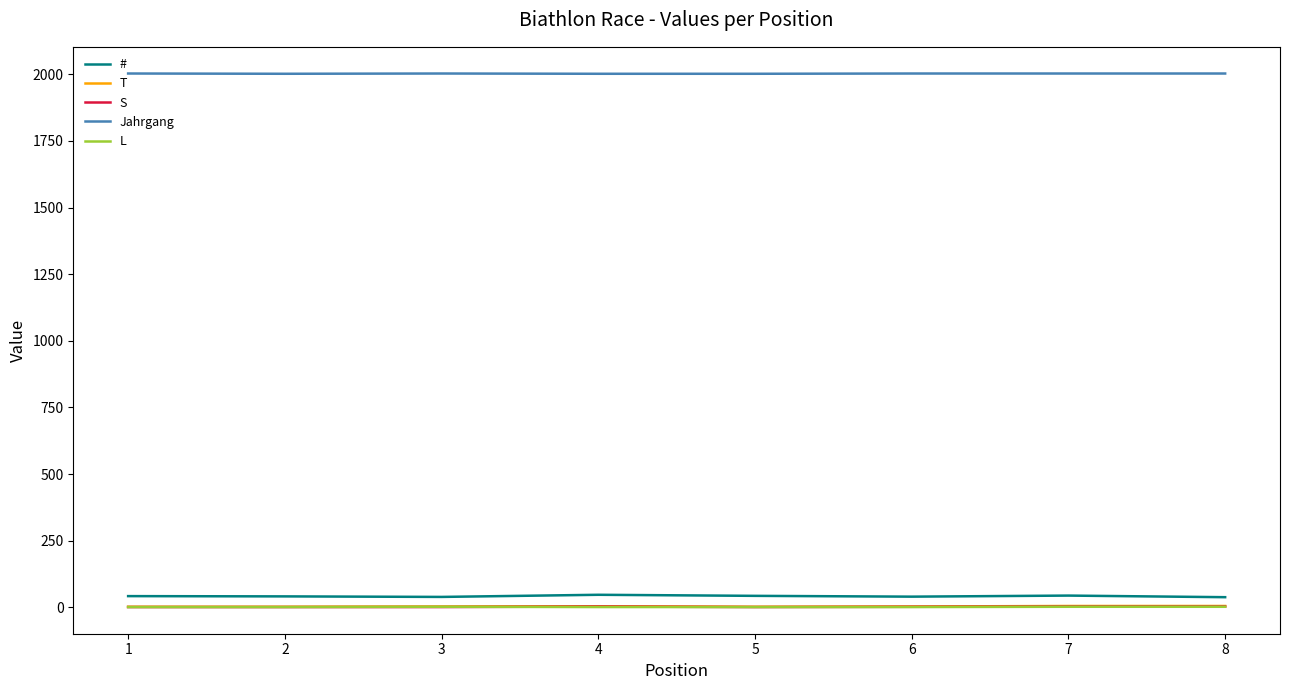

True or false: # and T cross at least once.

False